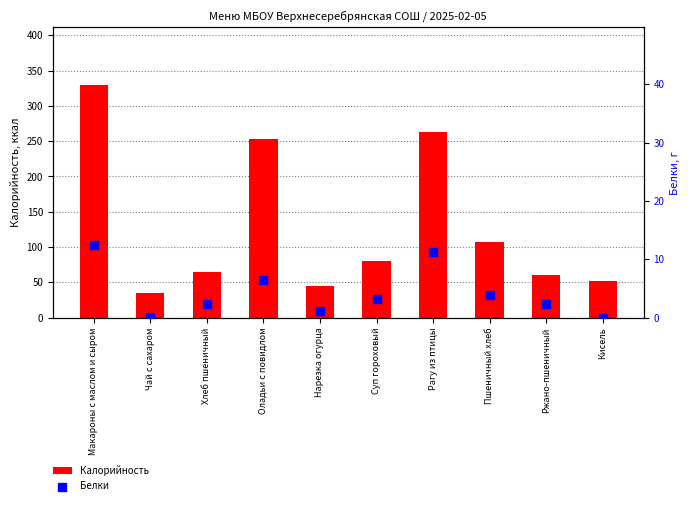

What is the total value across all series at Ржано-пшеничный?

62.6